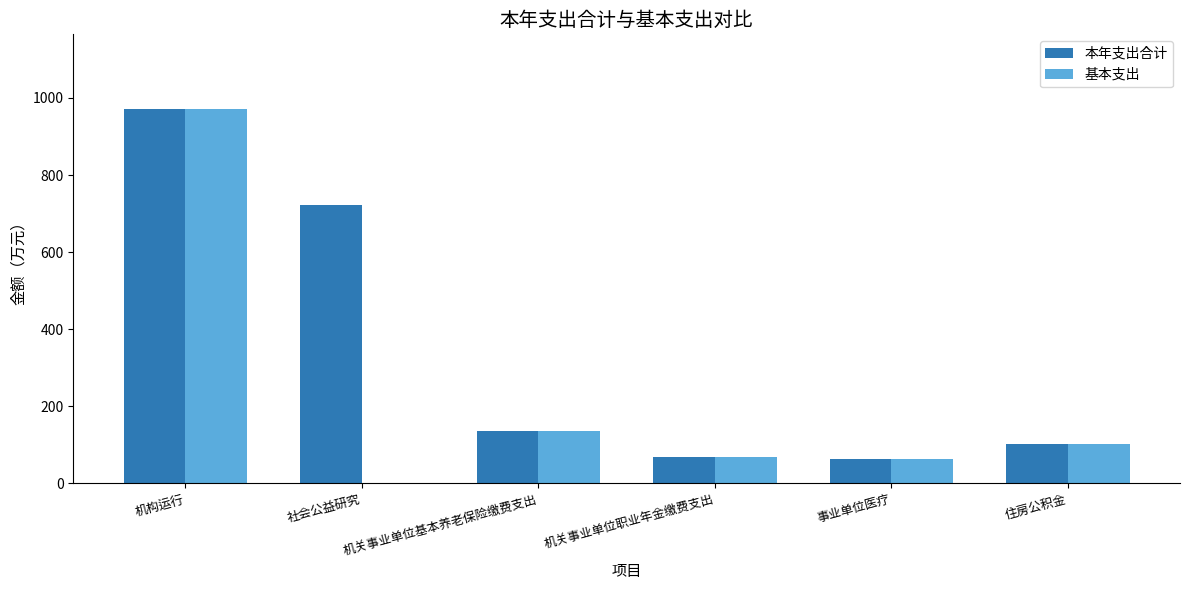

How many series are shown in this chart?

2